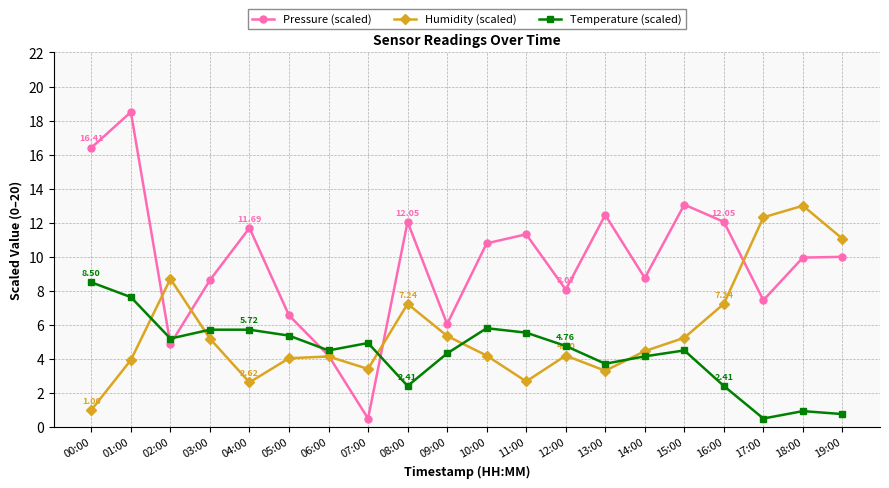

Which series has the widest spread of values?

Pressure (scaled)